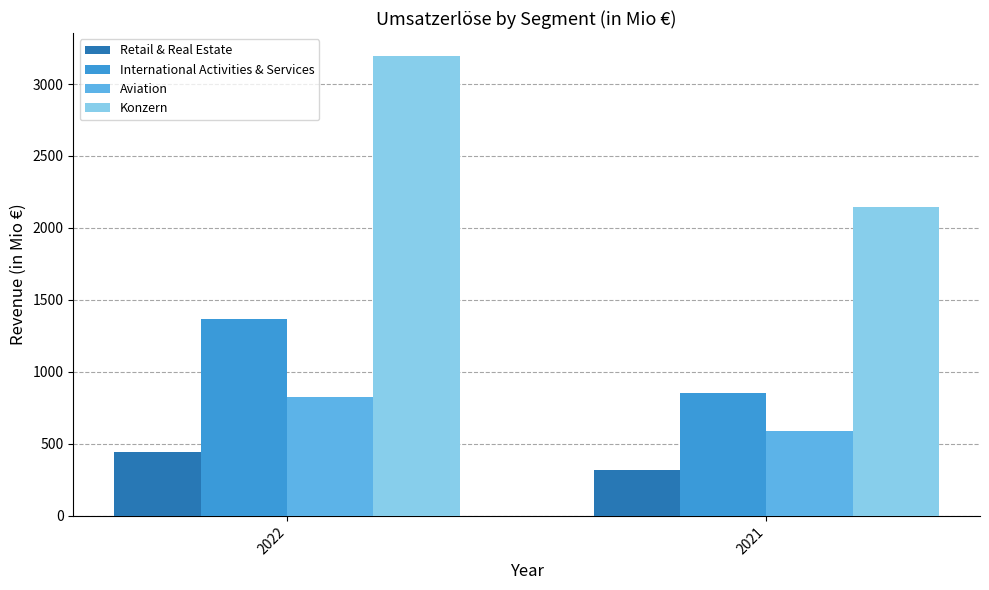

How many values in the Retail & Real Estate series are below 446?

1